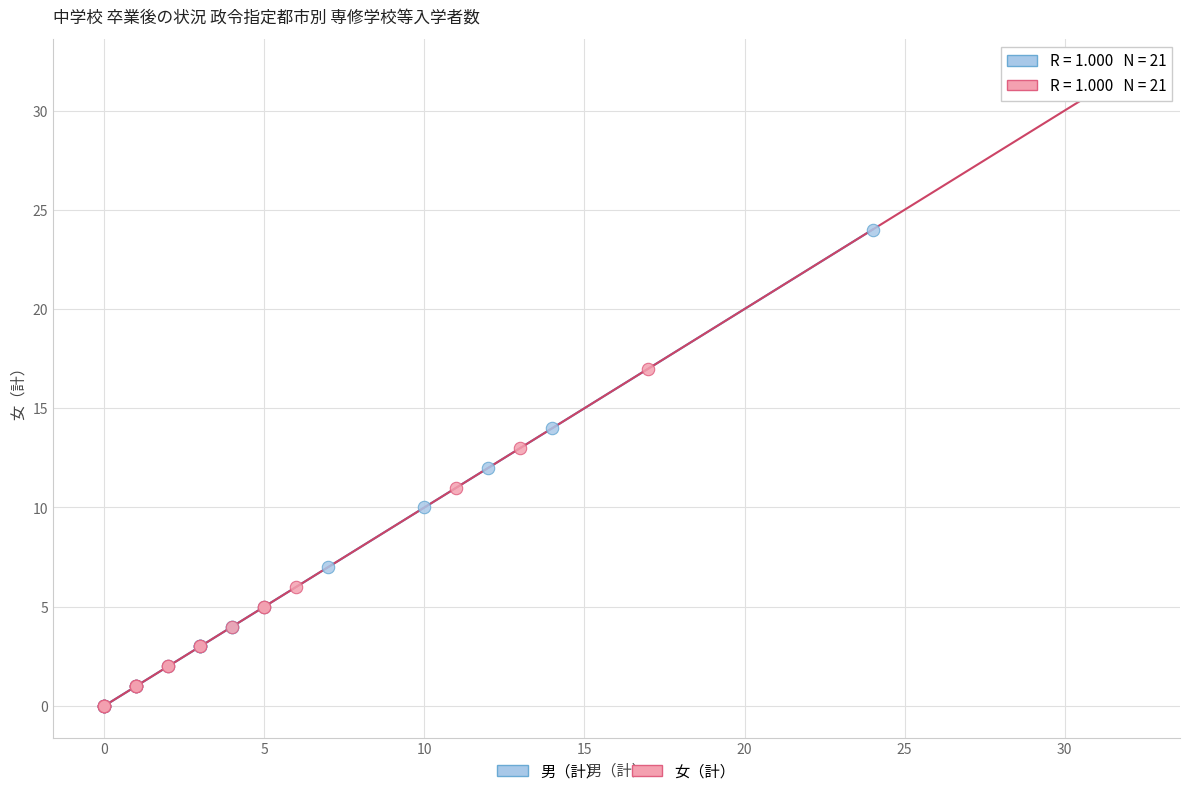

What are all the series names shown in the legend?

男（計）, 女（計）